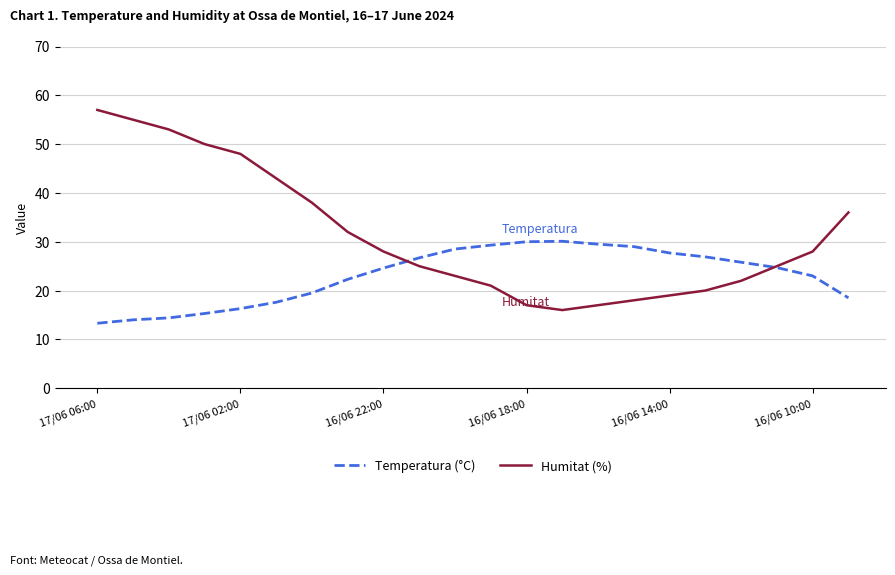

How many times do Humitat (%) and Temperatura (°C) cross each other?

2